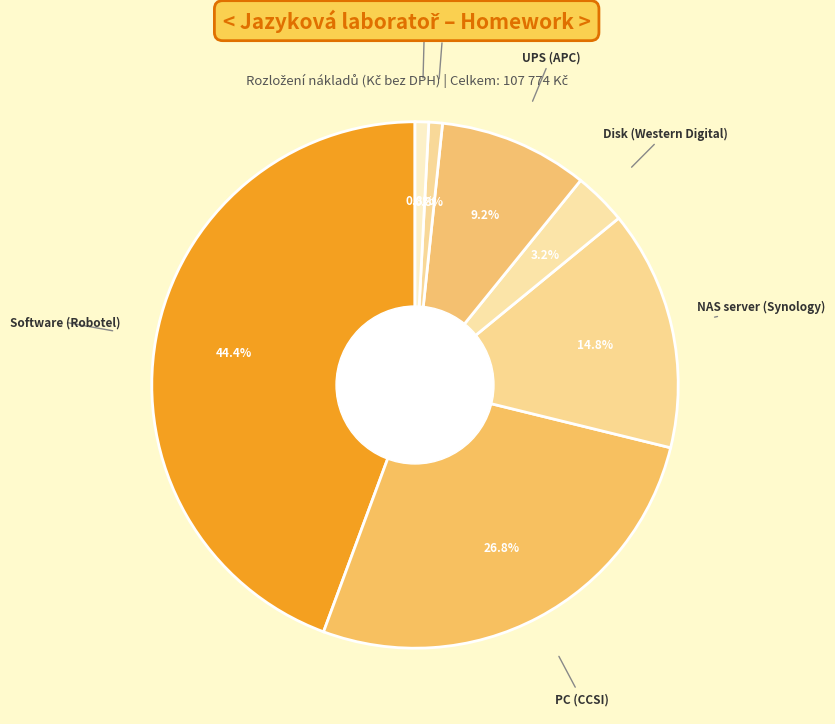

Does any single category account for the majority?

No